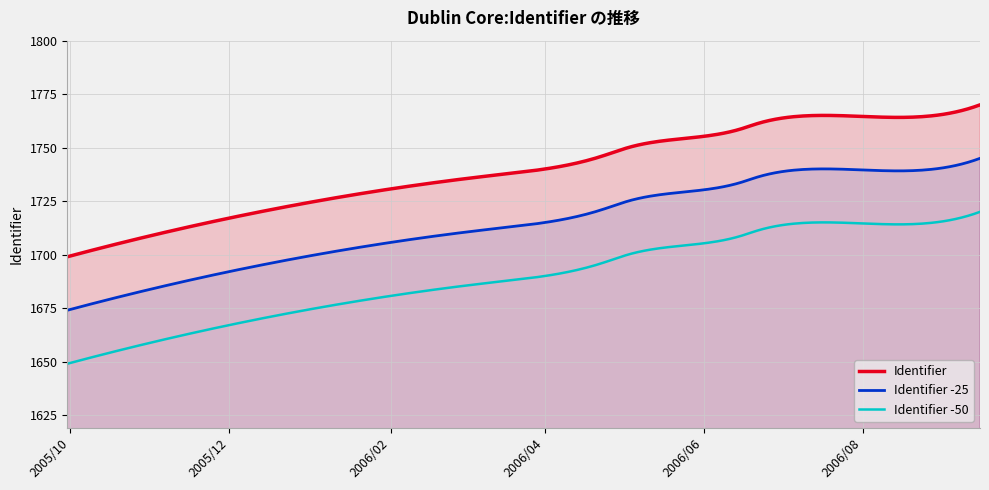

What is the difference between the values at 2006-04-23 and 2006-01-23?

17